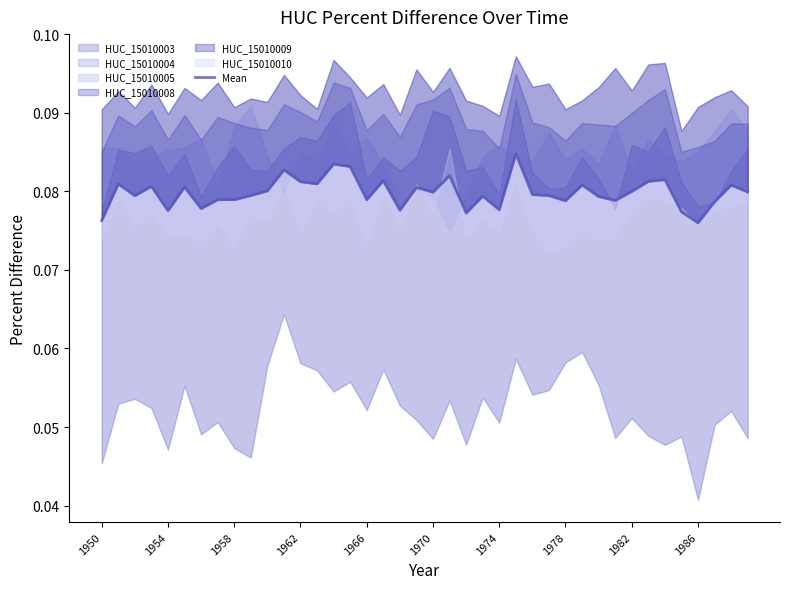

How many interior local peaks (higher than both neighbors) does the data have?

14